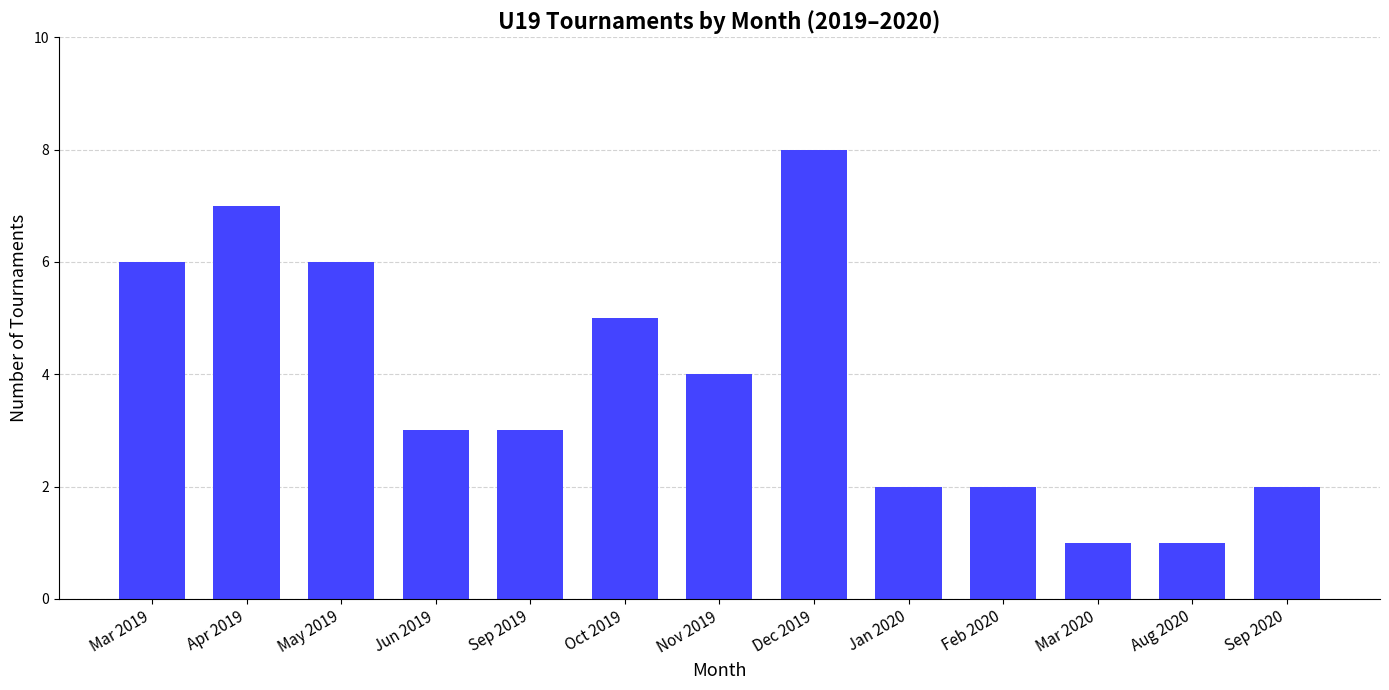

How many data points does each series have?

13